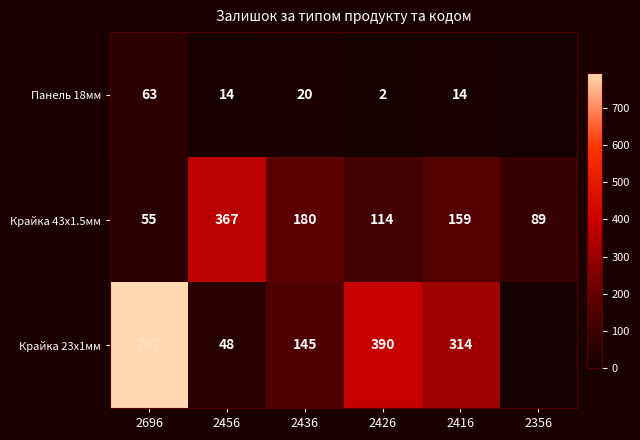

At which category is the sum across all series the highest?

2696